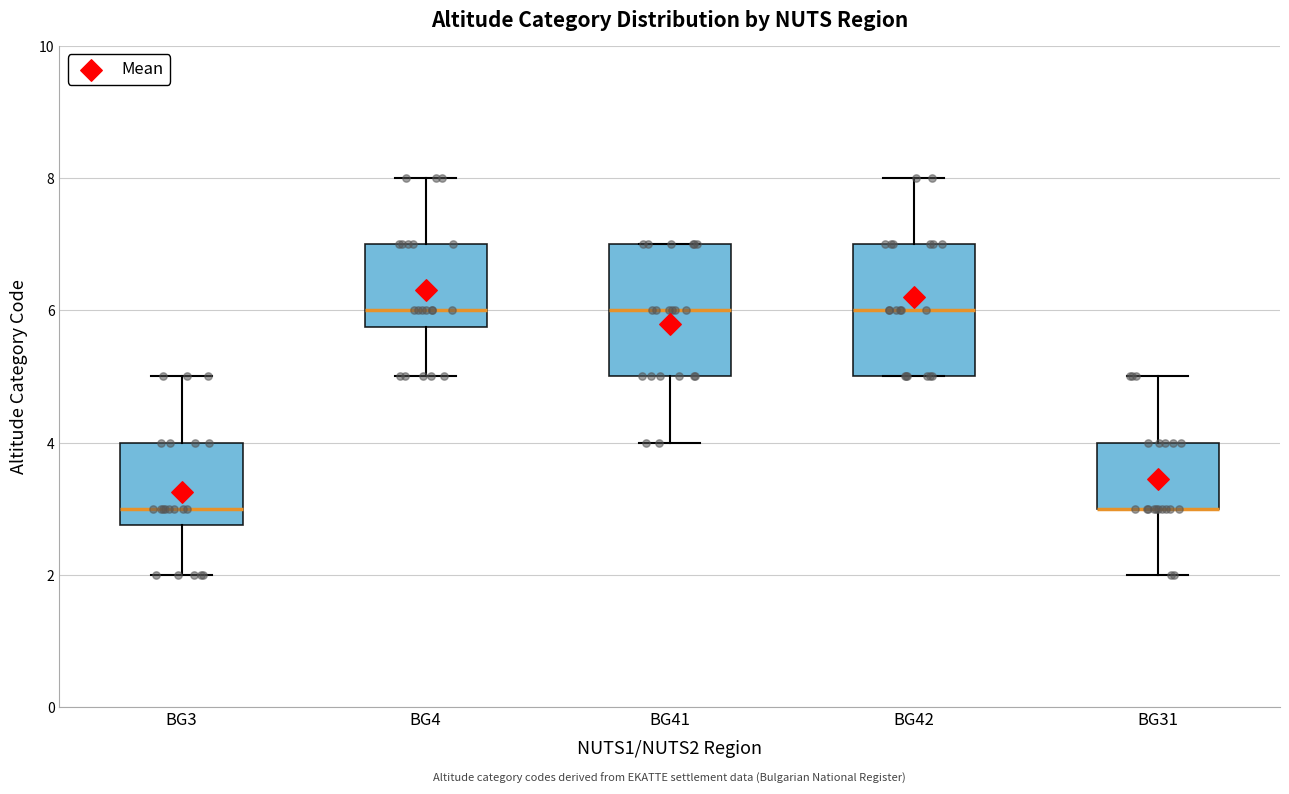

Reading left to right, transcribe this box plot: for each box, give where its median line is, the range the box spans, and where its two whiskers end, as read against the y-axis. The values are not printed on the chart, so give them approximately, as read against the axis.

BG3: median 3.0, box 2.8 to 4.0, whiskers 2.0 to 5.0
BG4: median 6.0, box 5.8 to 7.0, whiskers 5.0 to 8.0
BG41: median 6.0, box 5.0 to 7.0, whiskers 4.0 to 7.0
BG42: median 6.0, box 5.0 to 7.0, whiskers 5.0 to 8.0
BG31: median 3.0 (drawn on the box's lower edge), box 3.0 to 4.0, whiskers 2.0 to 5.0